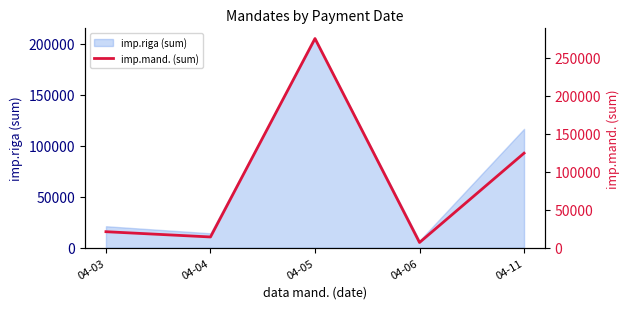

What is the sum of the values at 04-04 and 04-06?

21115.0